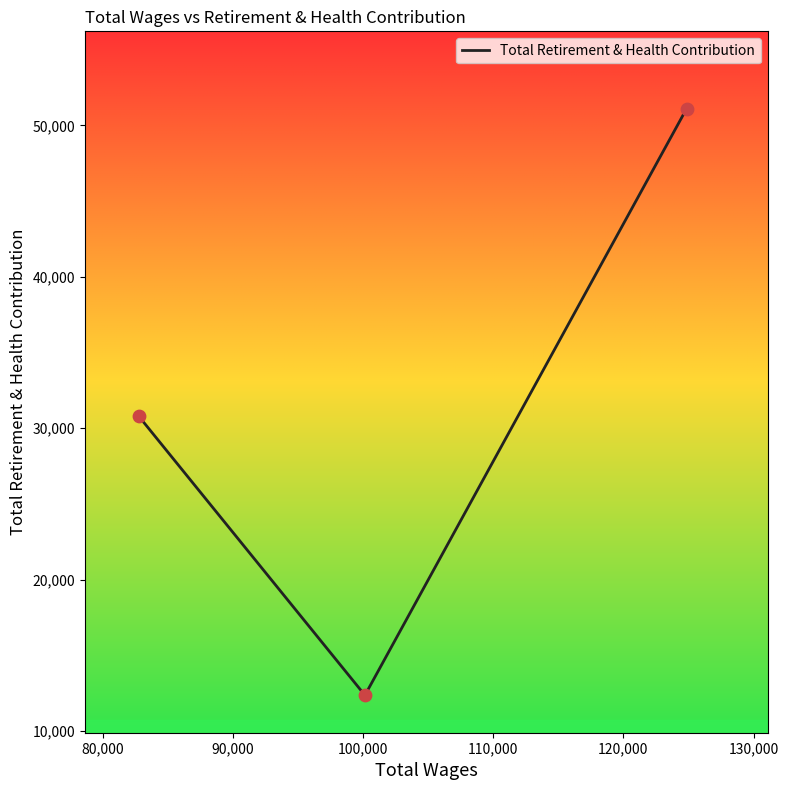

What is the minimum value shown in the chart?

12372